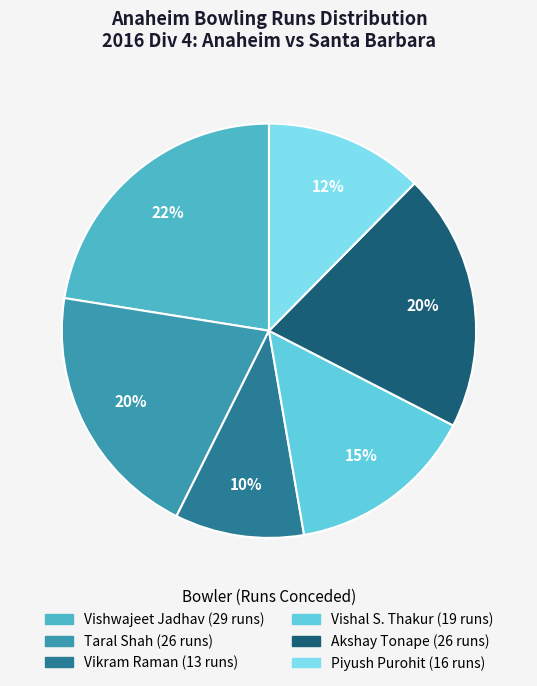

Count the number of slices in the pie.

6